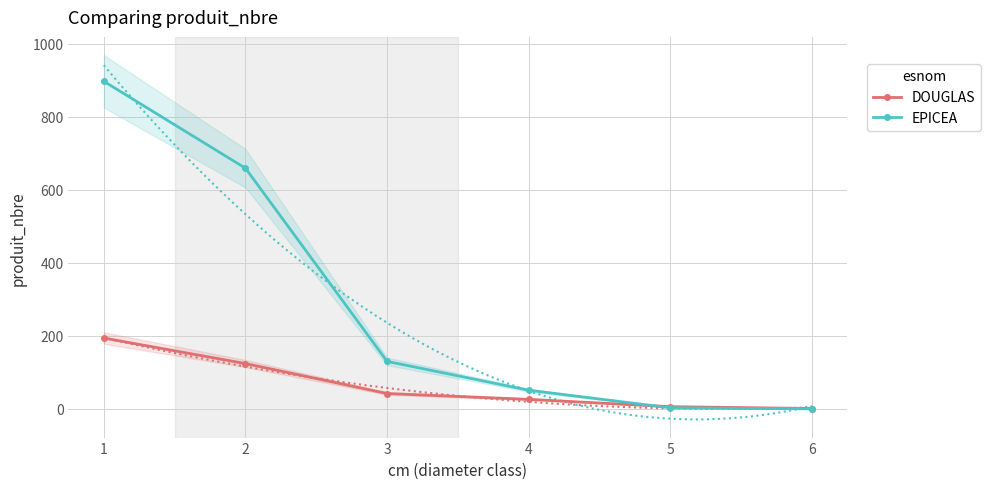

After their last crossing, which series has the higher values: DOUGLAS or EPICEA?

DOUGLAS